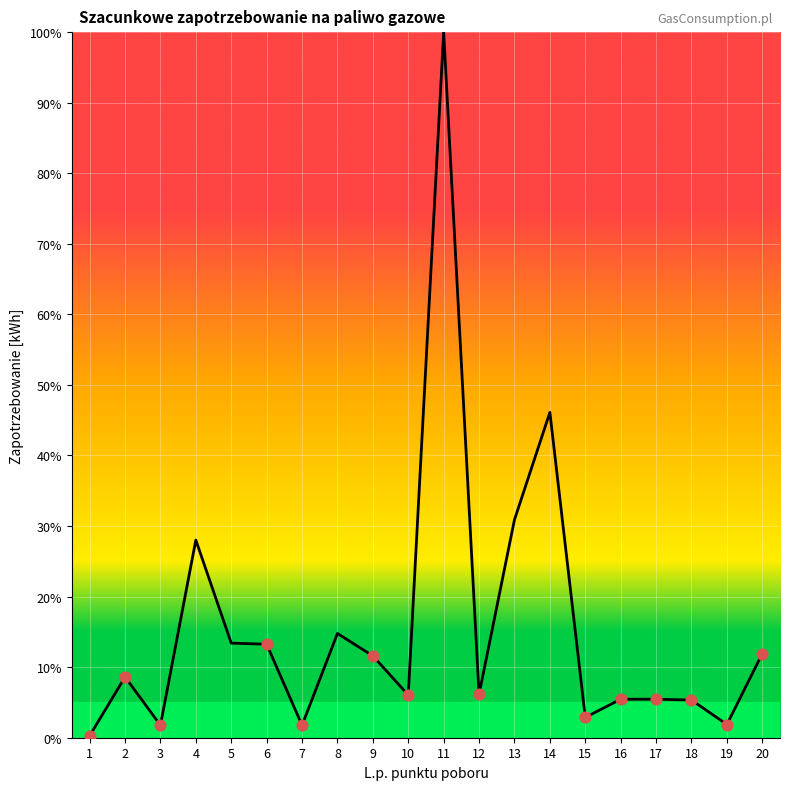

What is the change in value from 11 to 15?

-97.1